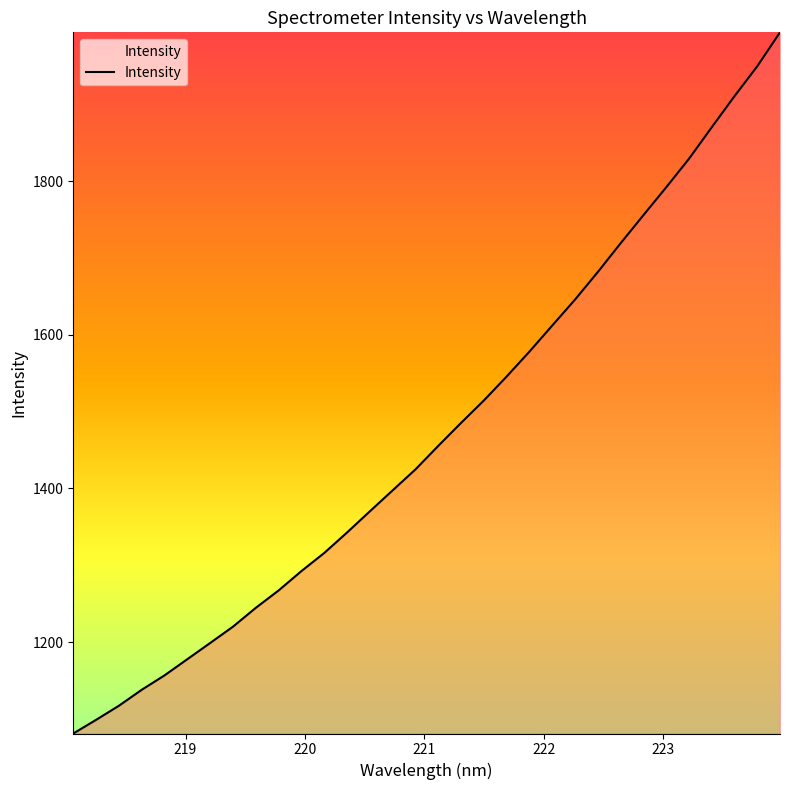

Reading right to left, transcribe all the data shown in this chart.

1993.7	1949.4	1910.5	1870.0	1829.0	1791.8	1755.6	1719.1	1681.7	1645.8	1612.0	1578.1	1545.6	1514.5	1485.3	1455.4	1424.8	1397.5	1370.2	1342.7	1316.0	1292.4	1267.2	1244.6	1220.1	1198.8	1177.8	1156.7	1137.9	1117.1	1098.8	1081.0